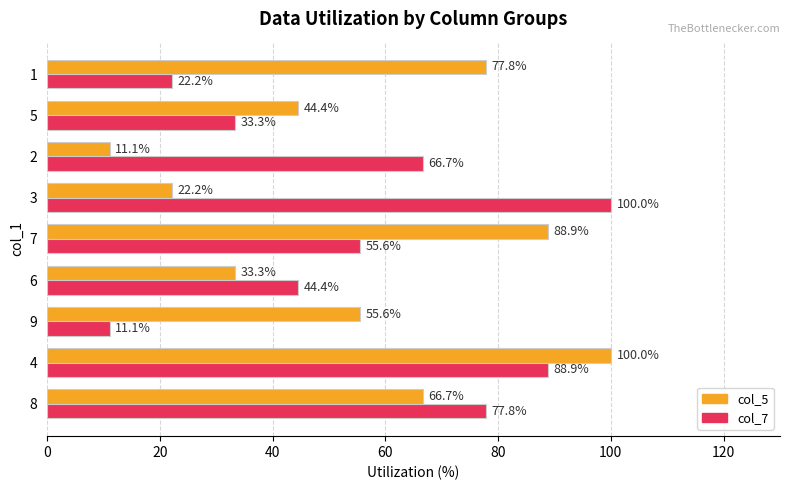

What is the difference between the maximum and minimum values in the col_7 series?

88.9